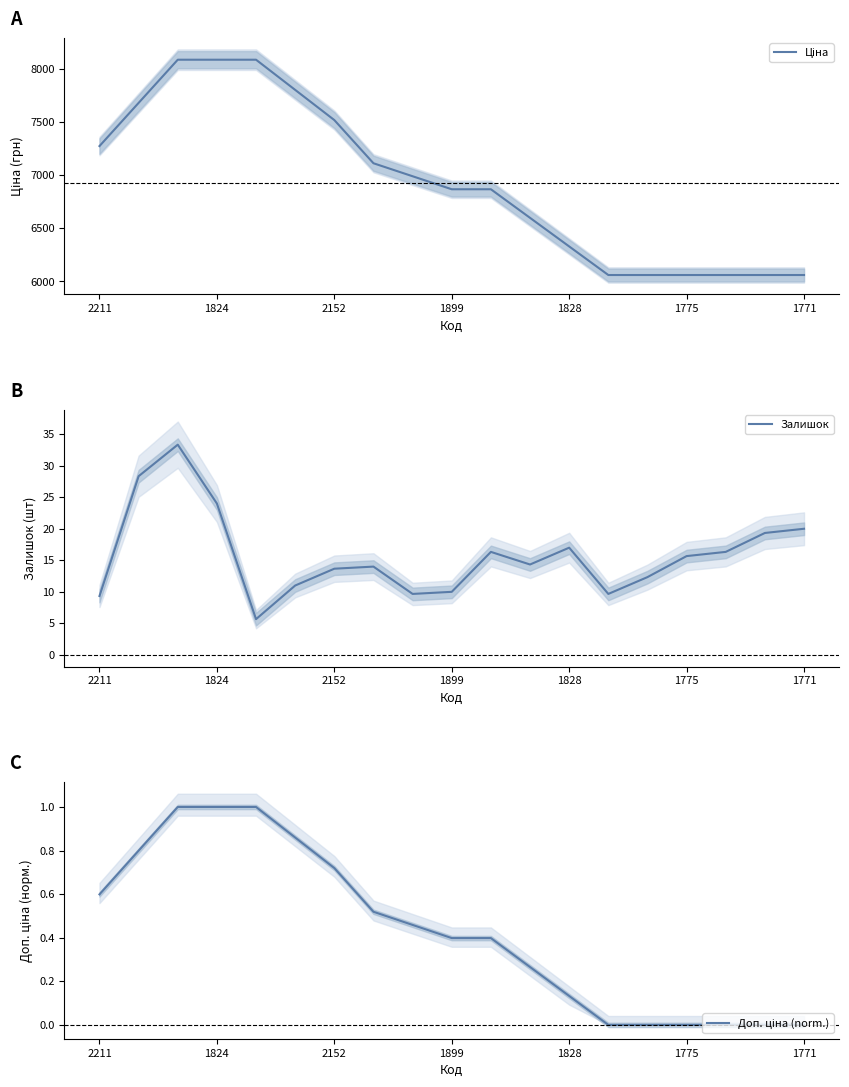

The Залишок series shows 13.7 at 2152. True or false?

True